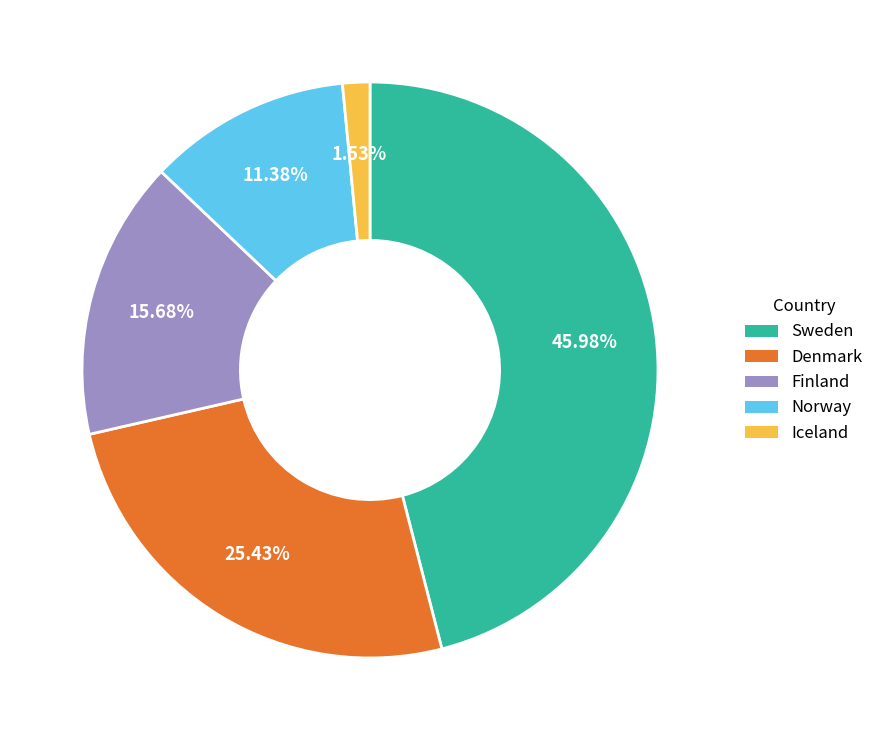

To the nearest percent, what is the combined percentage of Denmark and Finland?

41%